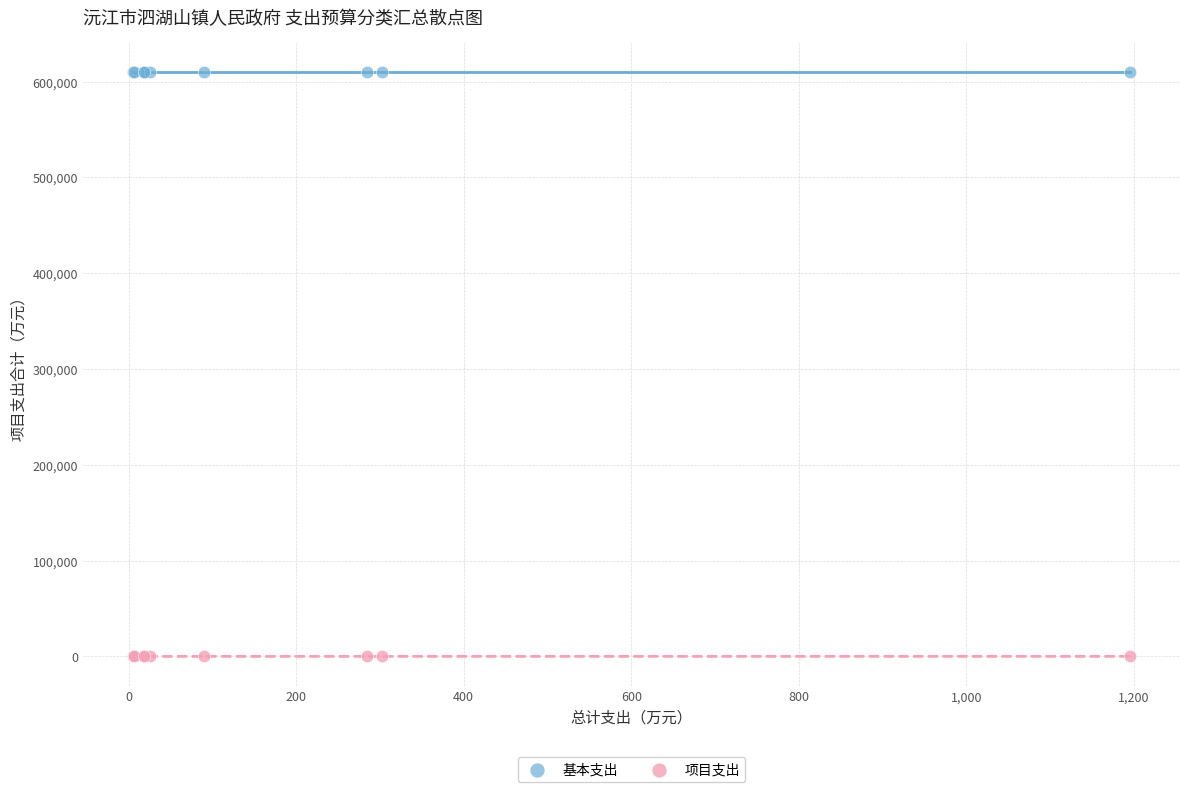

Which series contains the lowest Y value?

项目支出